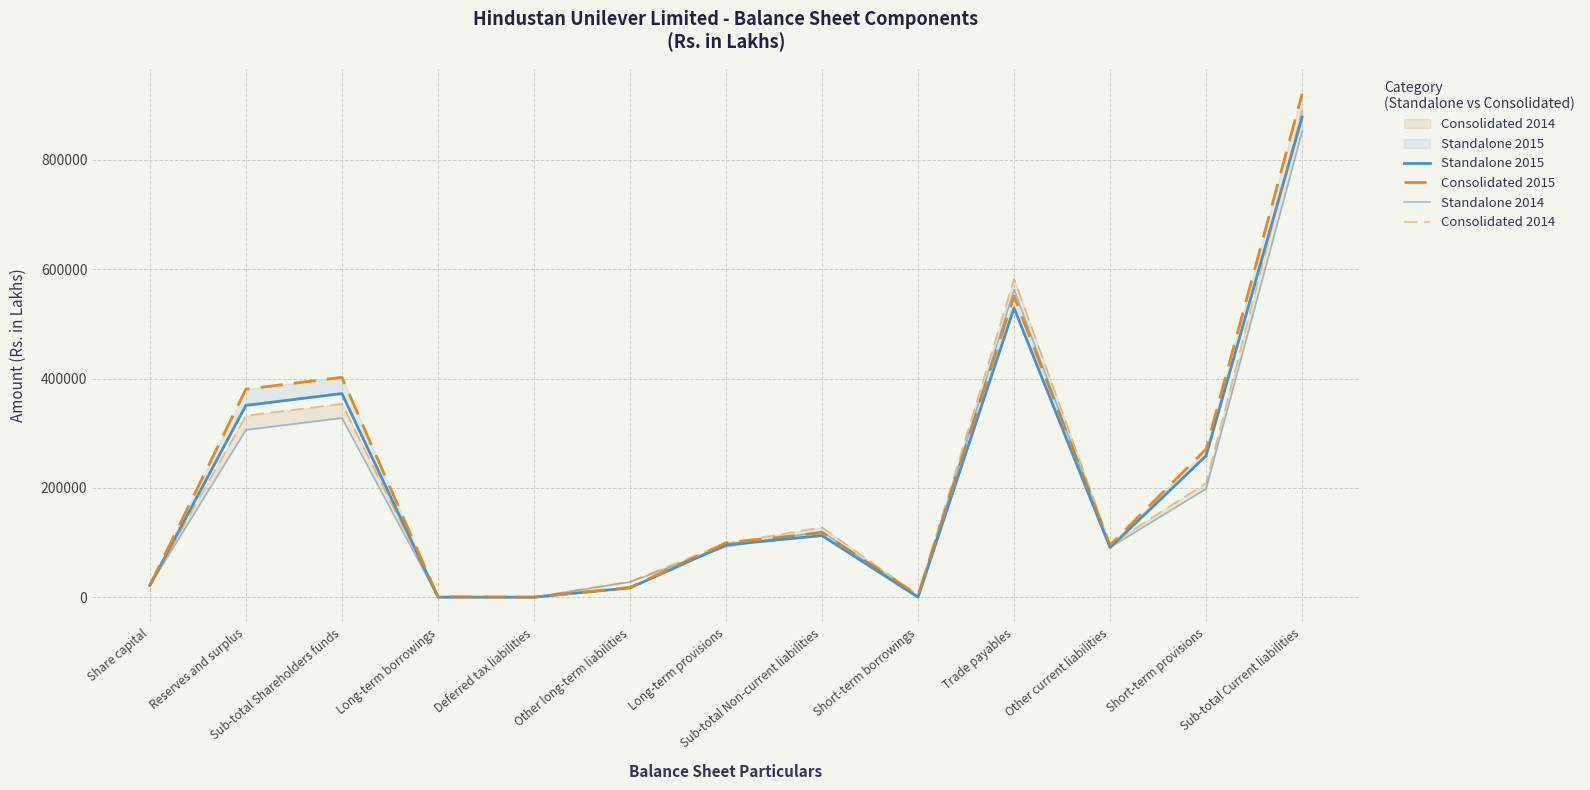

Which category has the highest value in the Consolidated 2015 series?

Sub-total Current liabilities